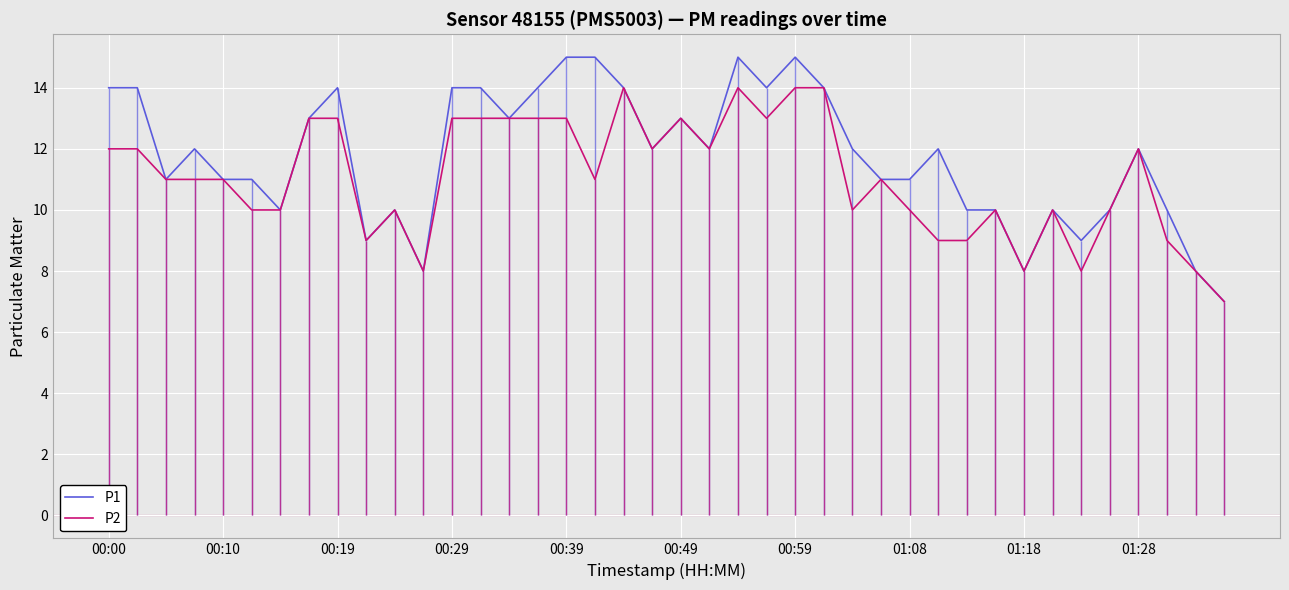

How many lines are shown in the chart?

2